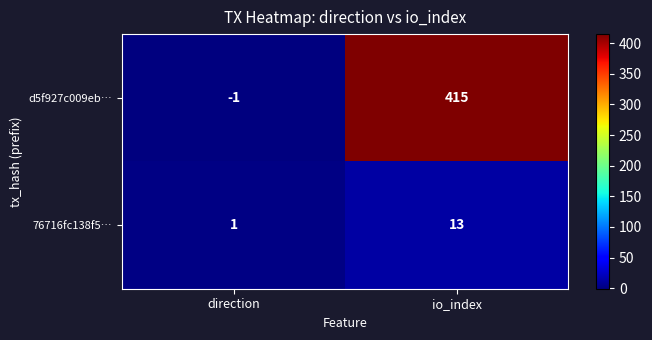

Reading left to right, transcribe all the data shown in this chart.

d5f927c009eb…: -1	415
76716fc138f5…: 1	13